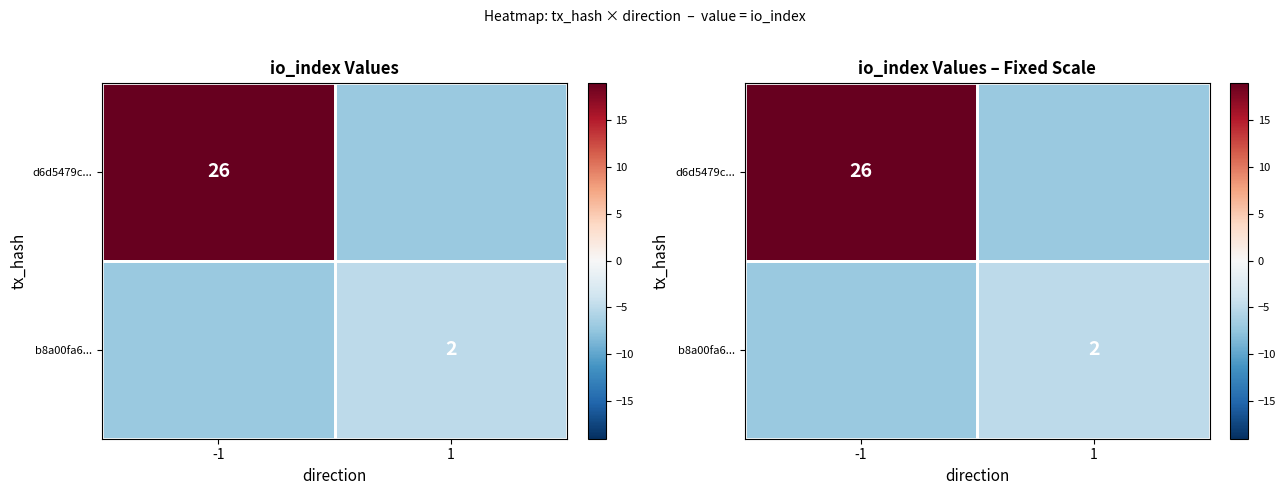

What is the difference between the b8a00fa6... values at -1 and 1?

2